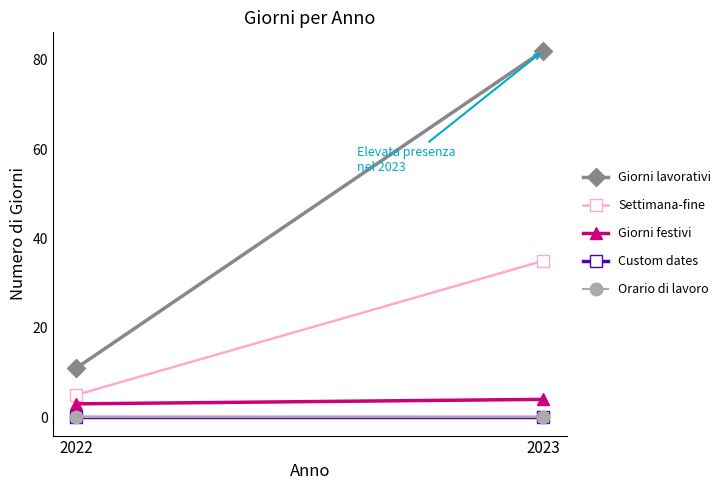

What is the minimum value for Giorni lavorativi?

11